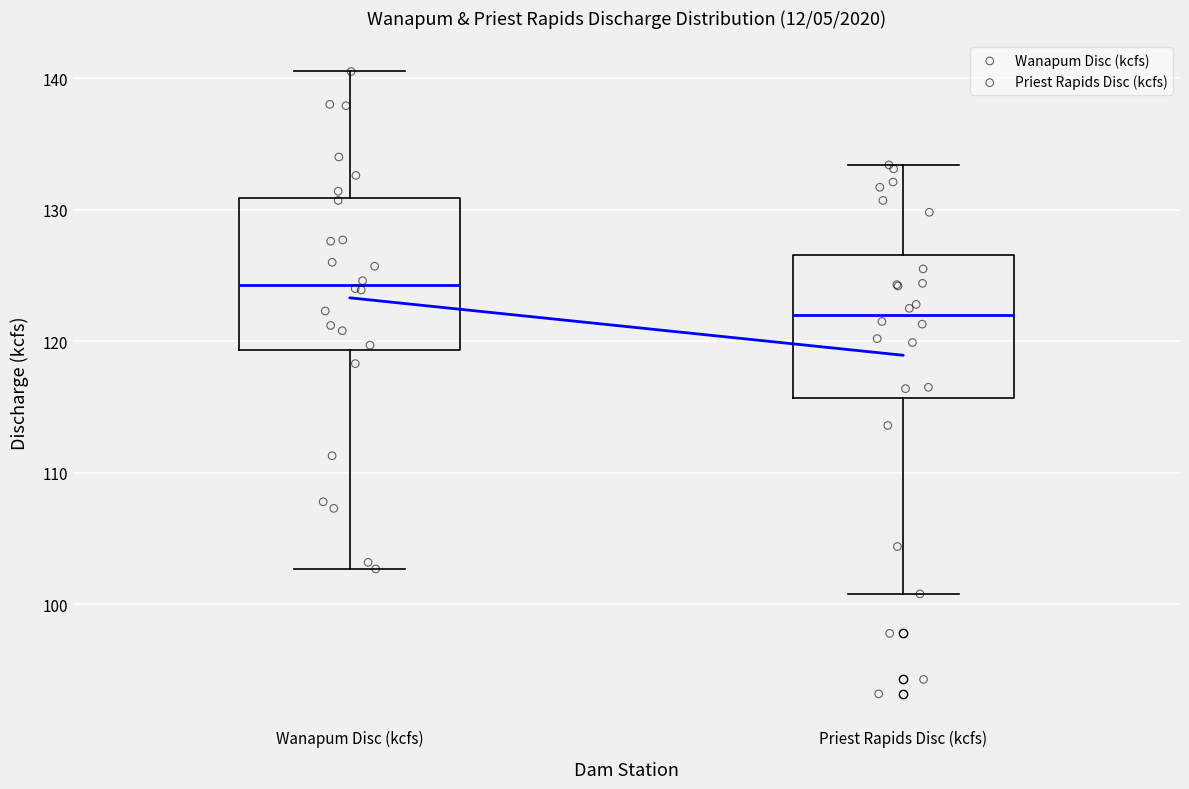

Which box has the lowest median line?

Priest Rapids Disc (kcfs)